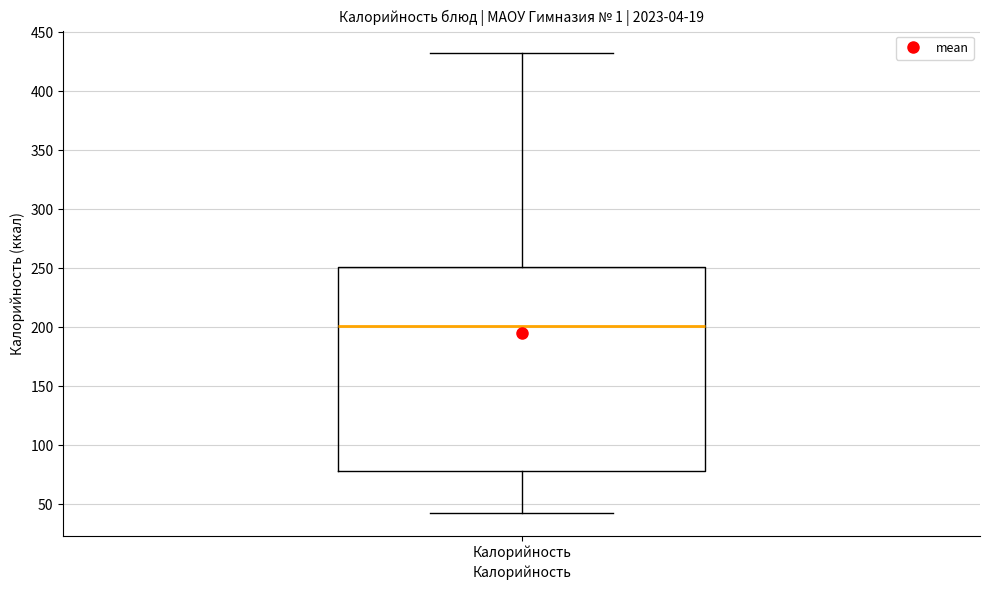

Transcribe this box plot: give where the median line is, the range the box spans, and where the two whiskers end, as read against the y-axis. The values are not printed on the chart, so give them approximately, as read against the axis.

median 200, box 80 to 250, whiskers 45 to 430